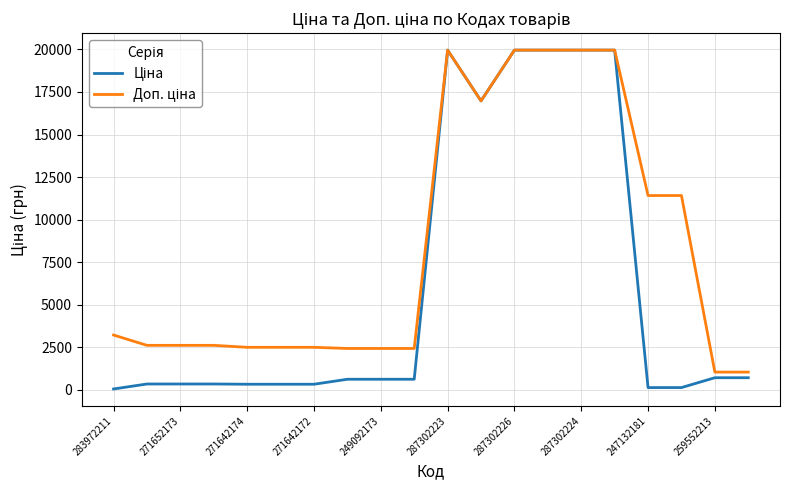

Is this an area chart (filled region under the line)?

No